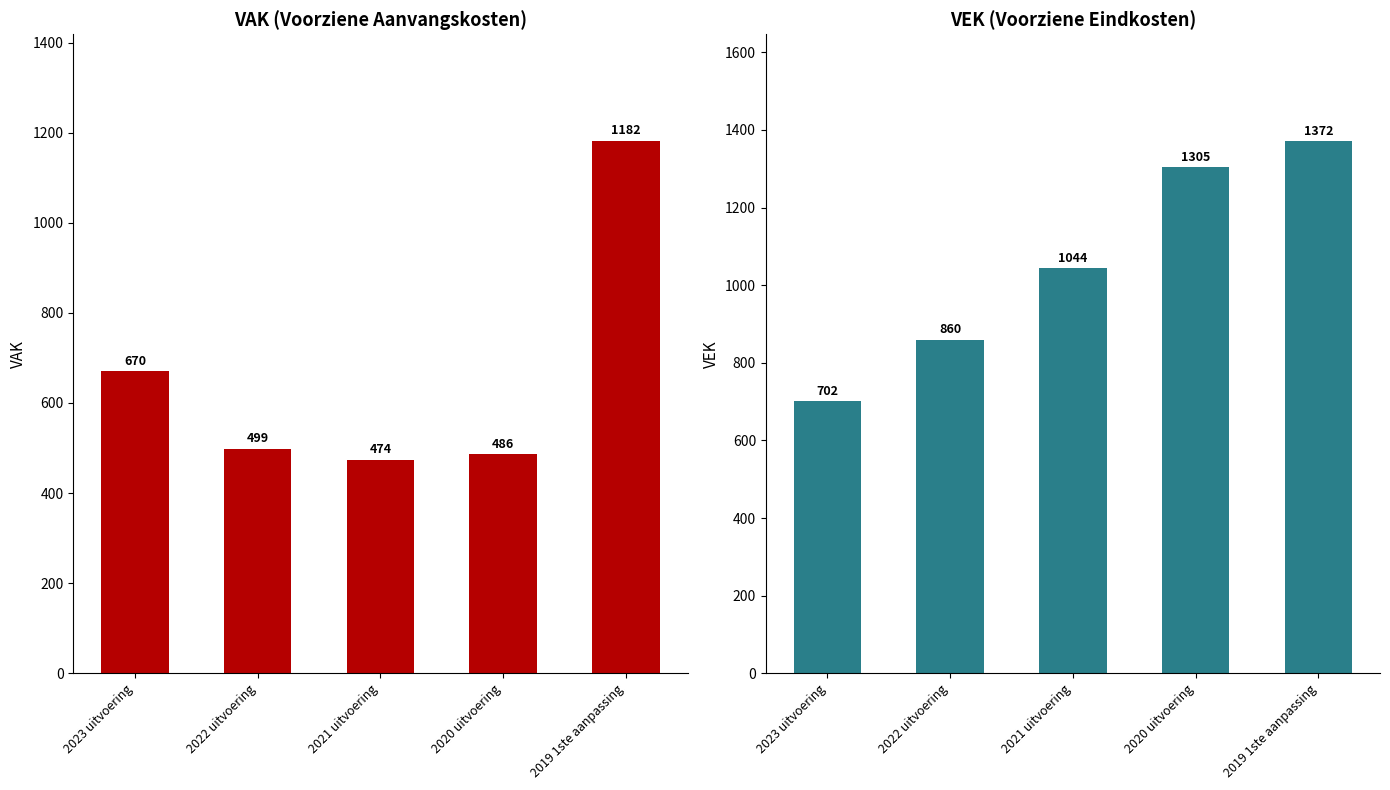

What is the difference between the maximum and minimum values in the VAK series?

708